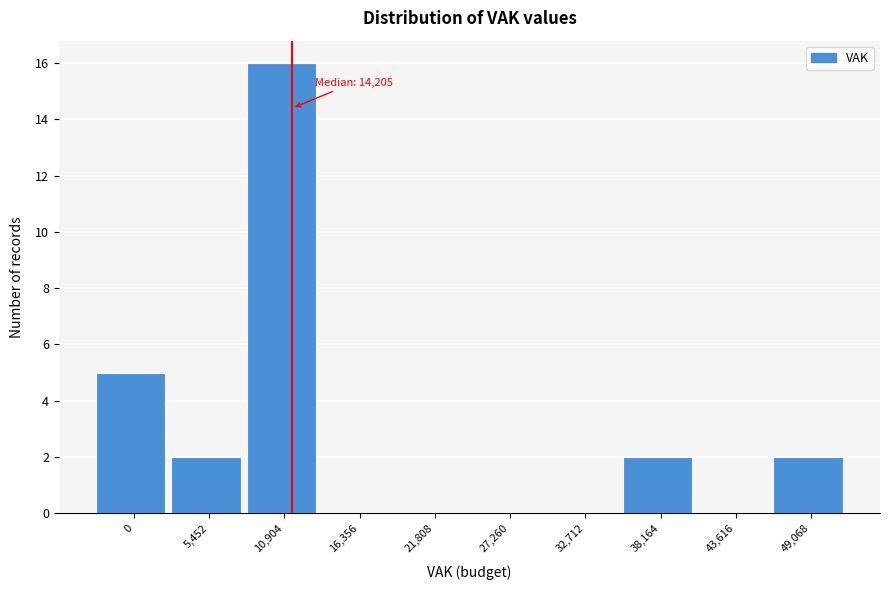

Reading left to right, transcribe all the data shown in this chart.

0=5	5,452=2	10,904=16	16,356=0	21,808=0	27,260=0	32,712=0	38,164=2	43,616=0	49,068=2